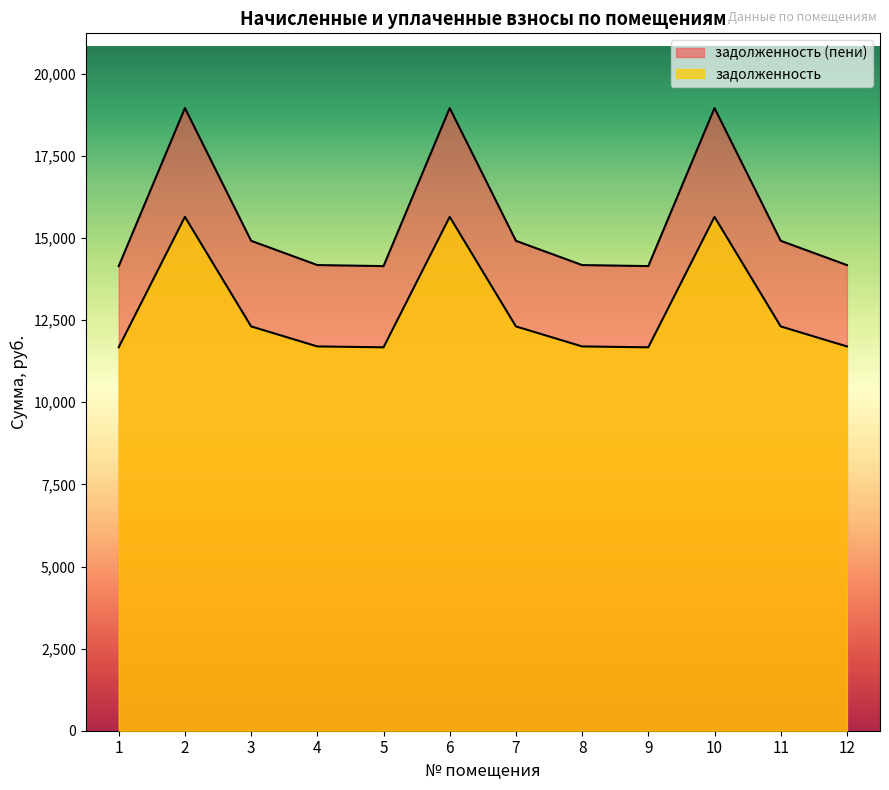

Is it true that задолженность (пени) equals 20837.7 at 5?

False